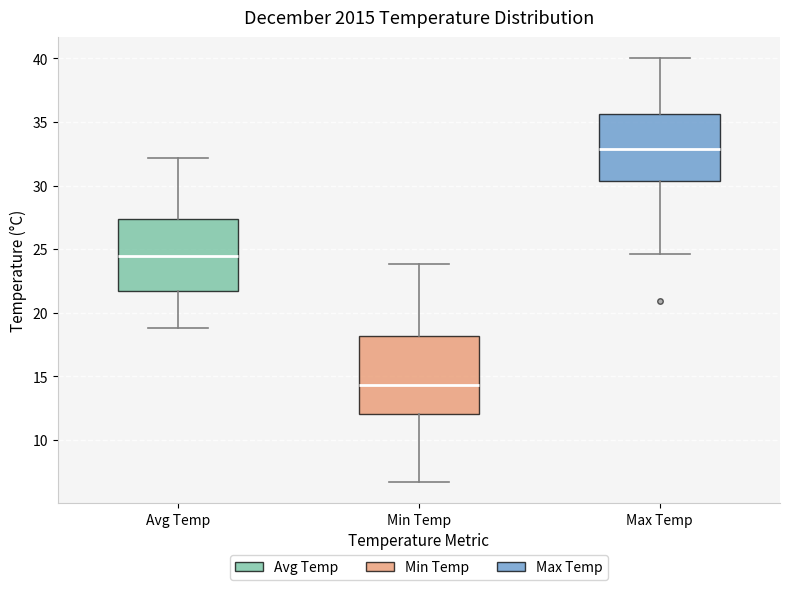

Reading left to right, read every box against the y-axis: the position of its median line, the range the box covers, and the ends of its whiskers. The values are not printed on the chart, so give them approximately, as read against the axis.

Avg Temp: median 24.5, box 21.5 to 27.5, whiskers 19.0 to 32.0
Min Temp: median 14.5, box 12.0 to 18.0, whiskers 6.5 to 24.0
Max Temp: median 33.0, box 30.5 to 35.5, whiskers 24.5 to 40.0